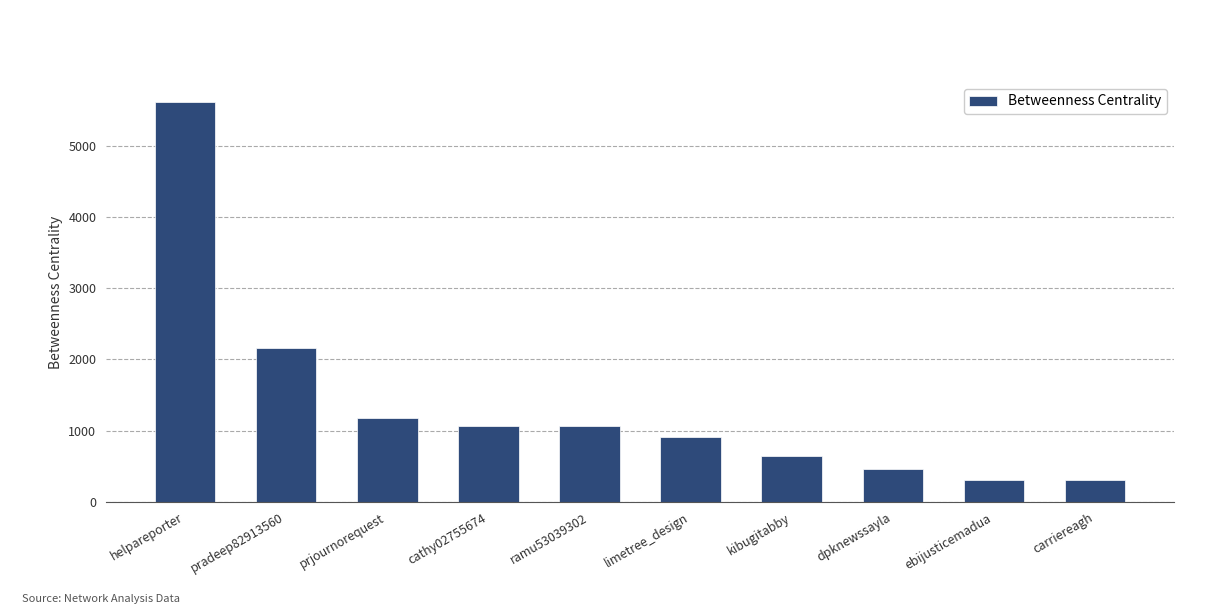

What position from the left is prjournorequest?

3